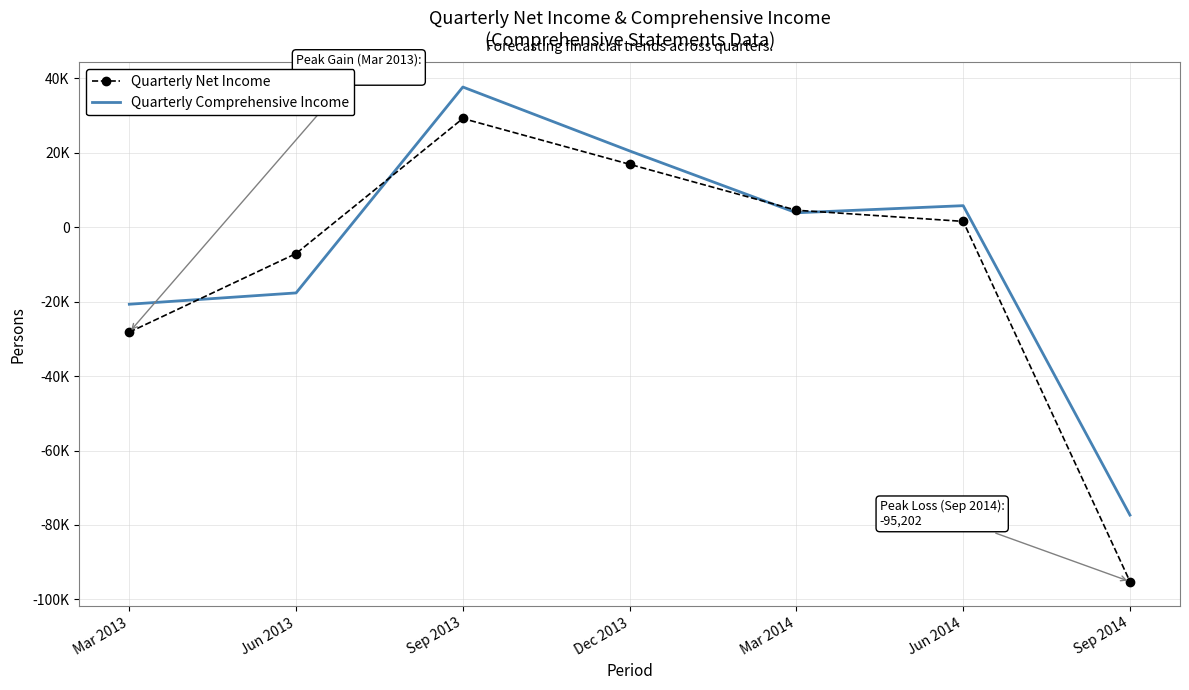

What is the total value across all series at Sep 2014?

-172539